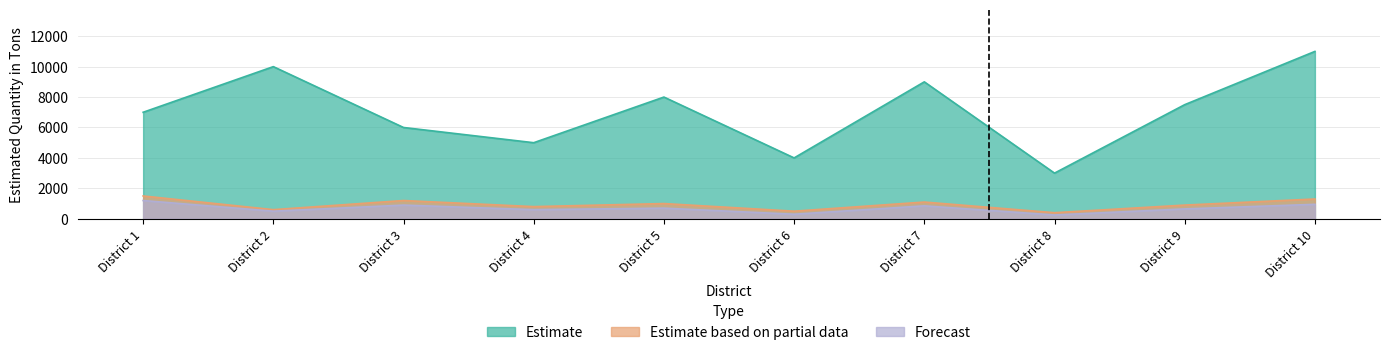

Where does the Estimate series first go above 7500?

District 2